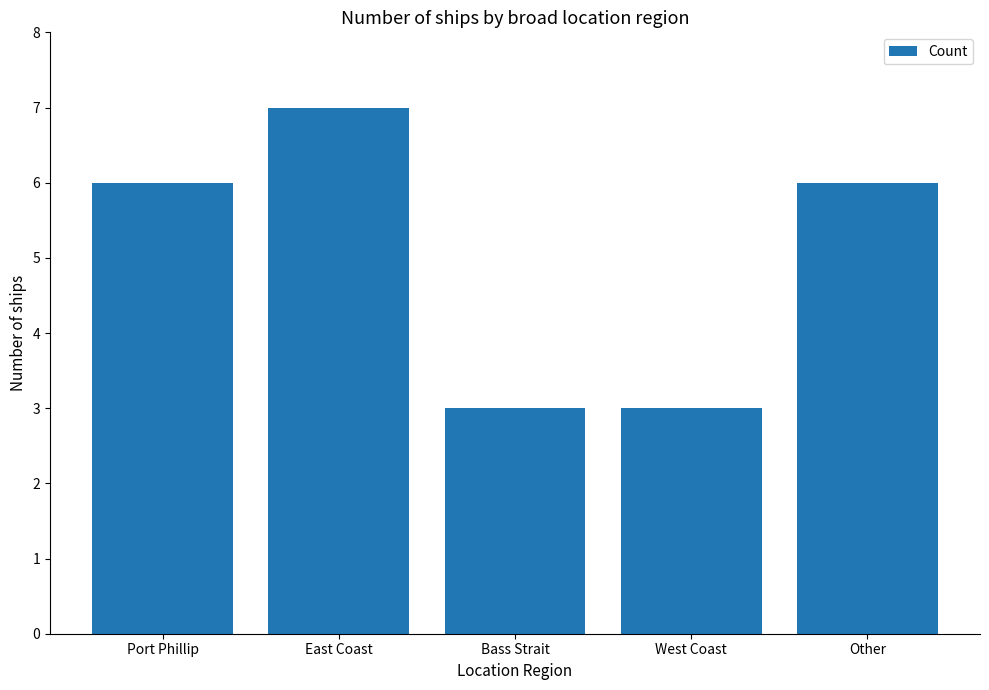

Reading left to right, transcribe all the data shown in this chart.

6	7	3	3	6